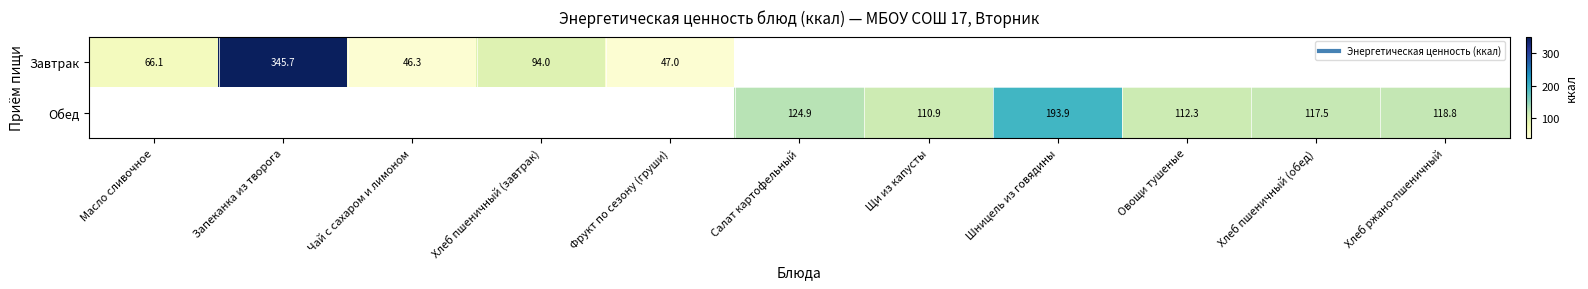

Which category has the highest value across all series?

Запеканка из творога